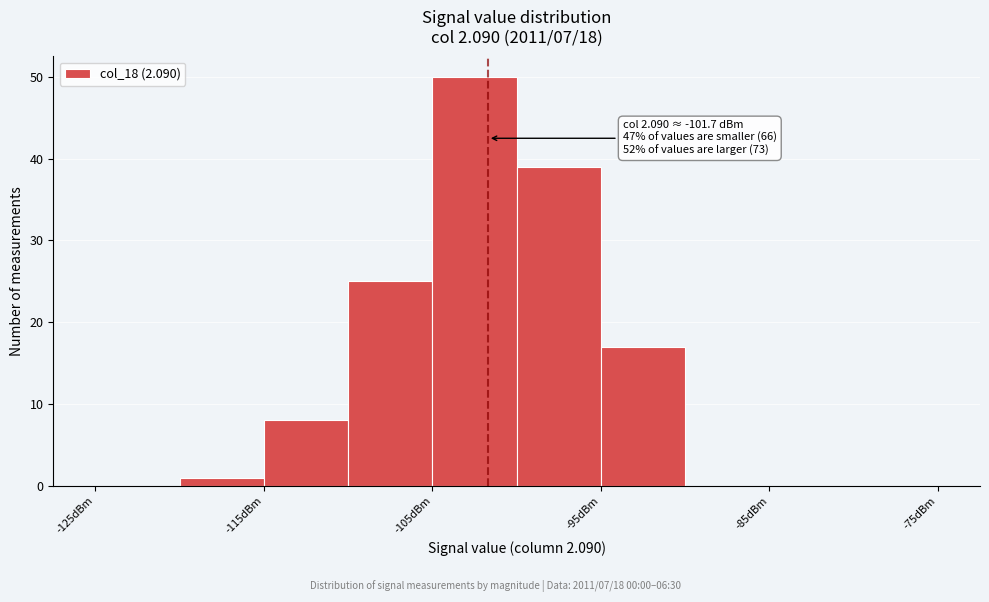

Which range on the x-axis has the tallest bar?

-105 to -100